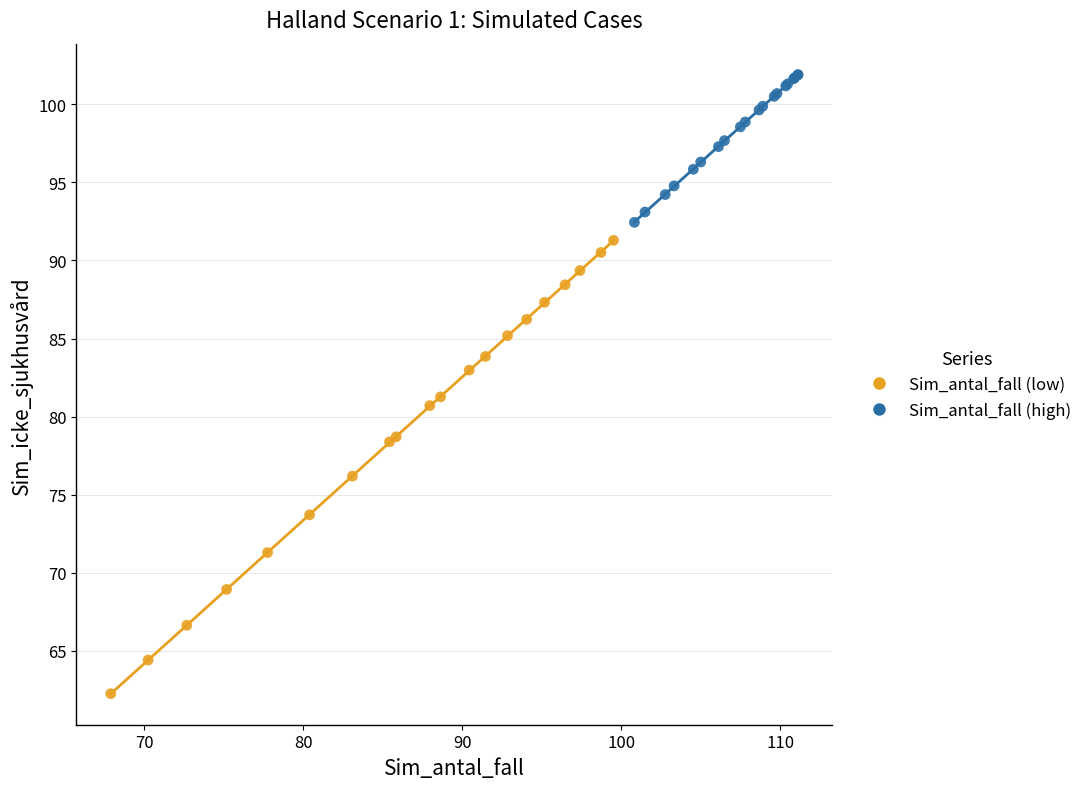

Which series reaches the maximum Y coordinate?

Sim_antal_fall (high)